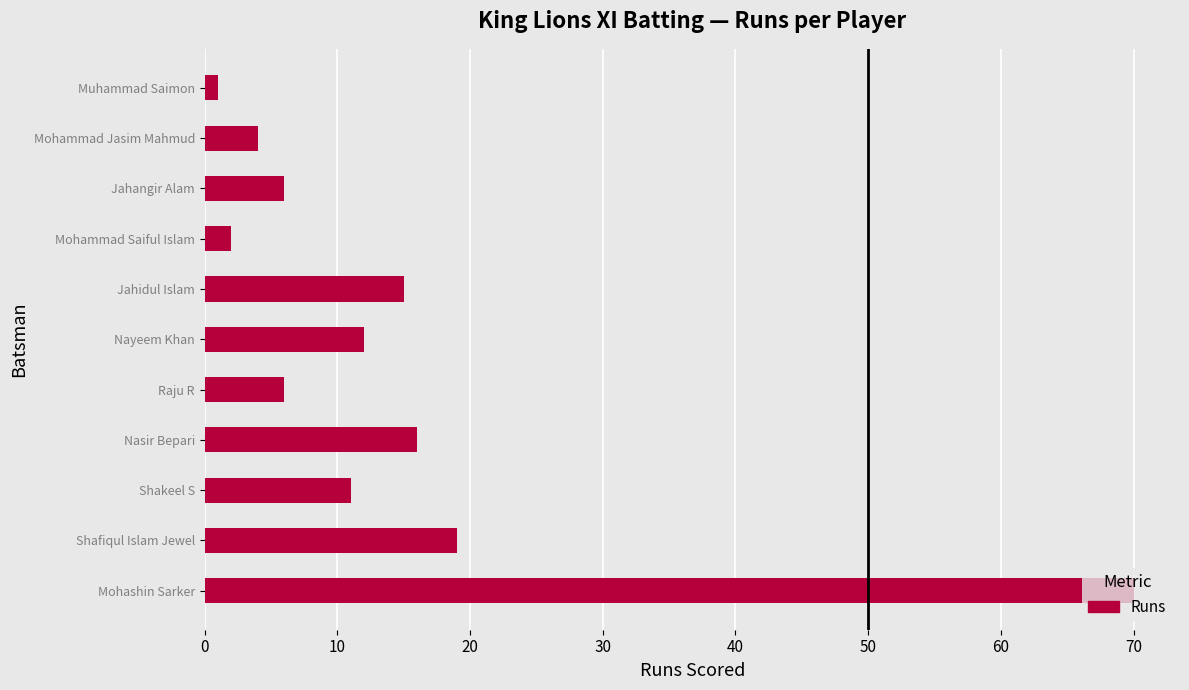

How many distinct data groups are displayed?

1